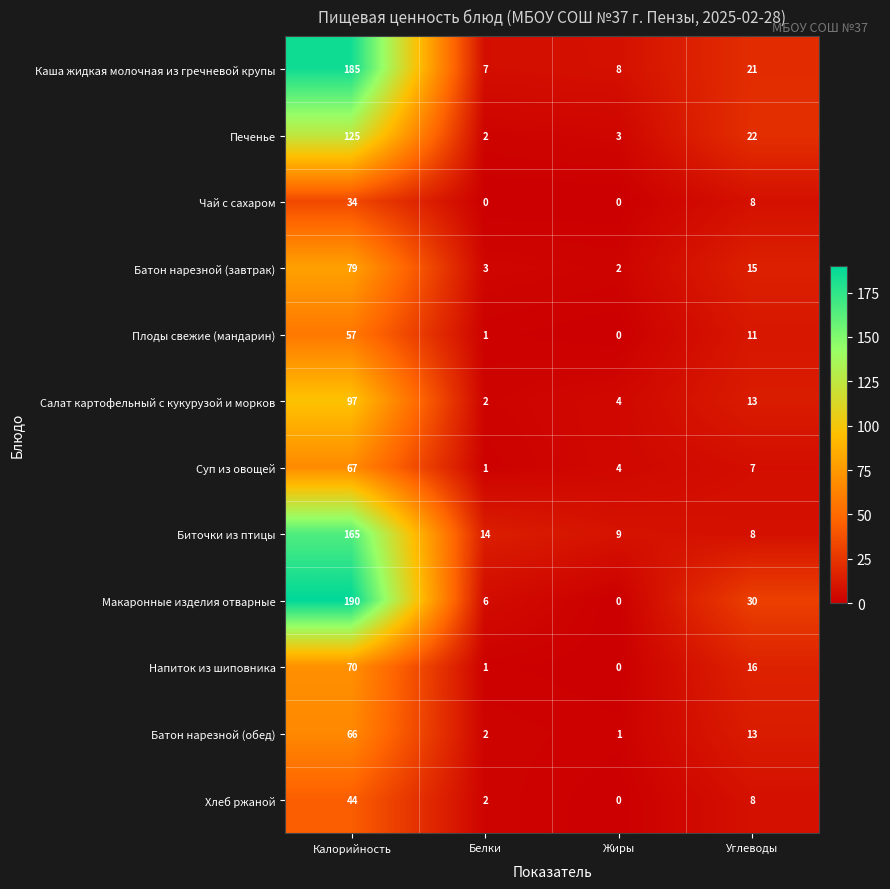

Which series has the largest total across all categories?

Макаронные изделия отварные